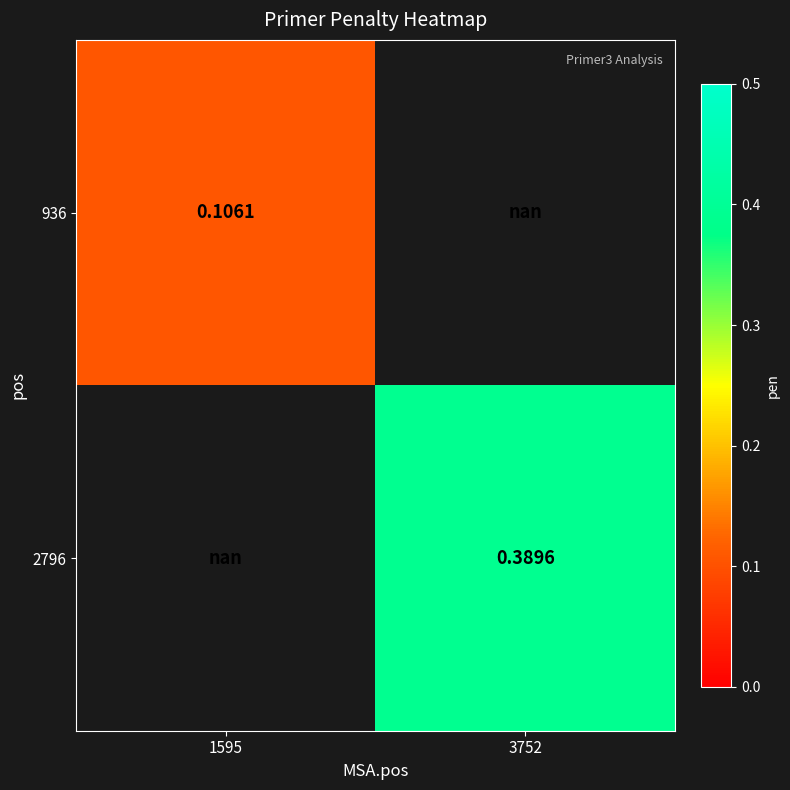

How many distinct data groups are displayed?

2